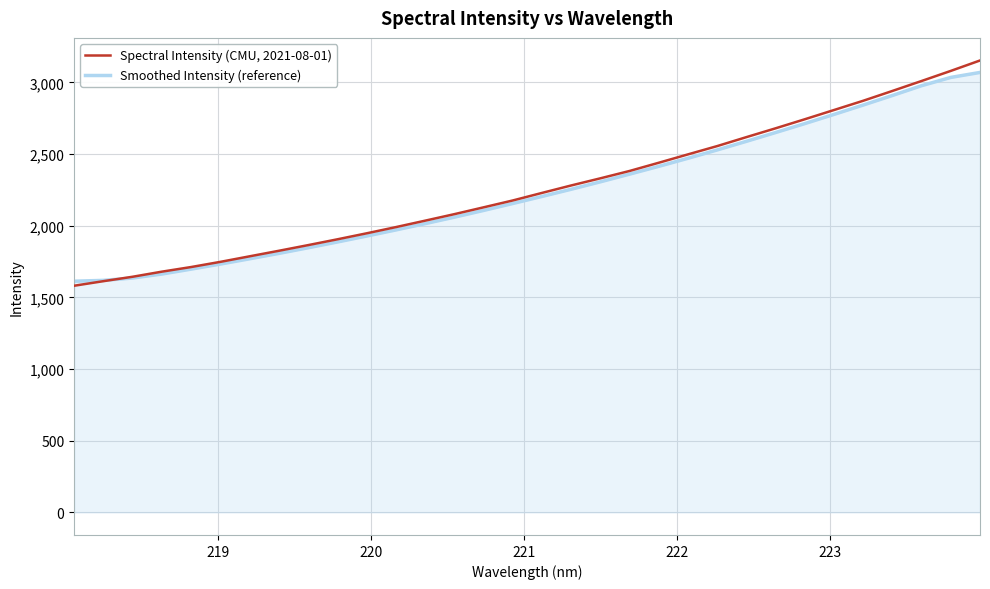

What is the maximum value shown in the chart?

3152.5